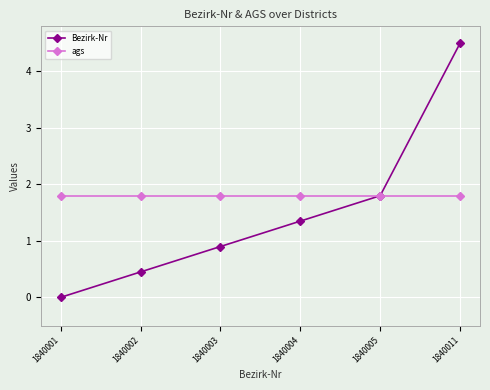

What are all the series names shown in the legend?

Bezirk-Nr, ags